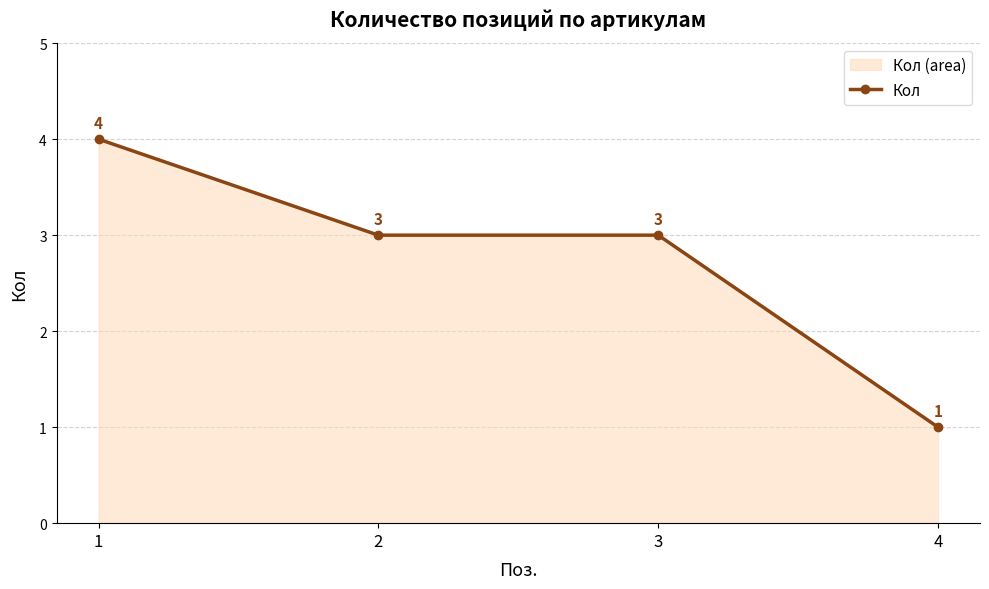

At which label is the value closest to 2?

2